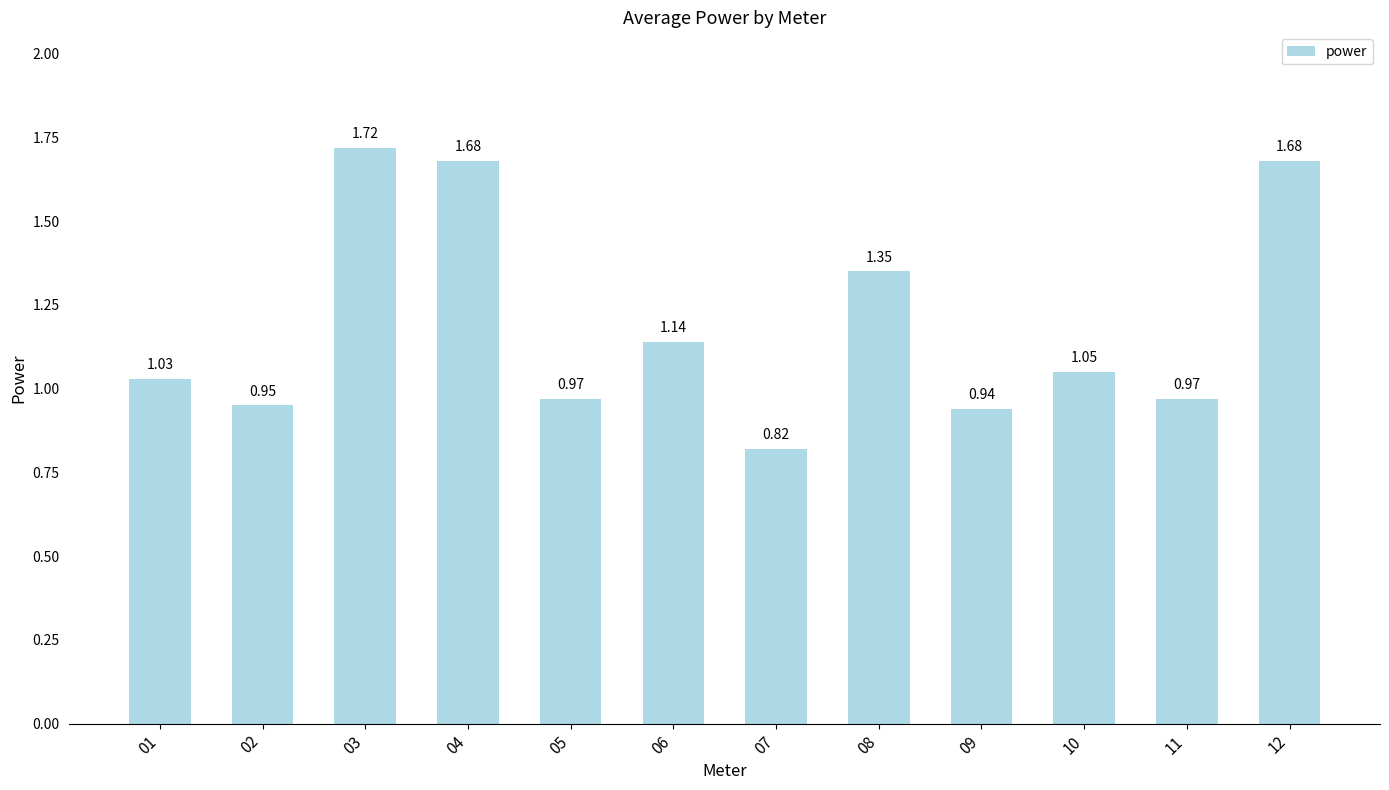

What is the difference between the second highest and second lowest values?

0.7